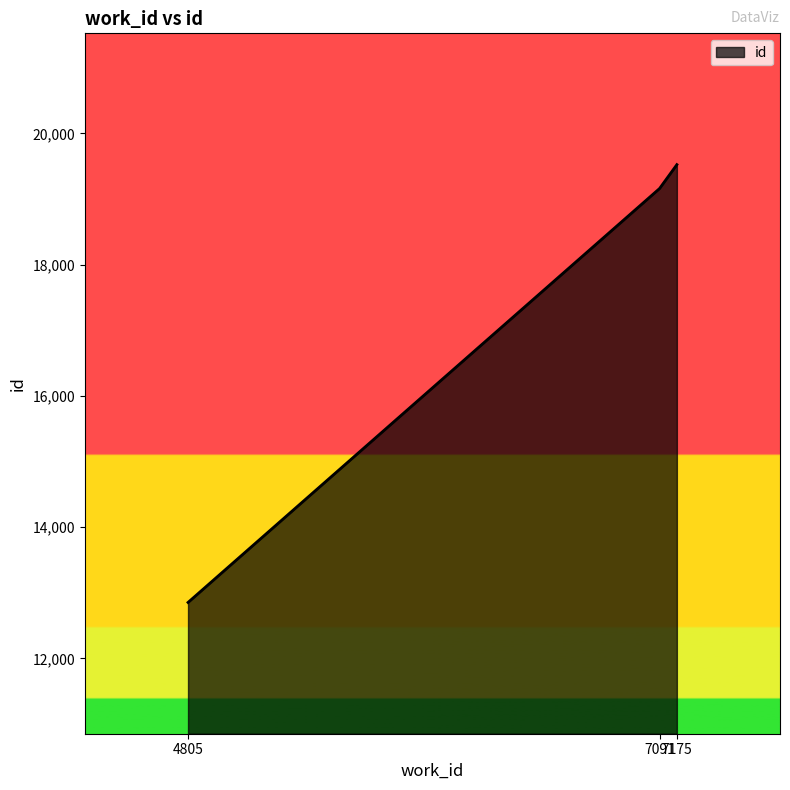

Count the number of data series in this chart.

1